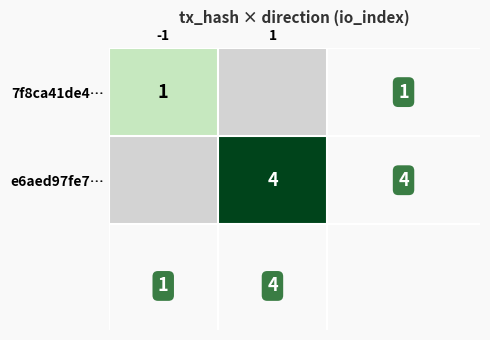

Where is 7f8ca41de4… nearest to the value 1?

-1